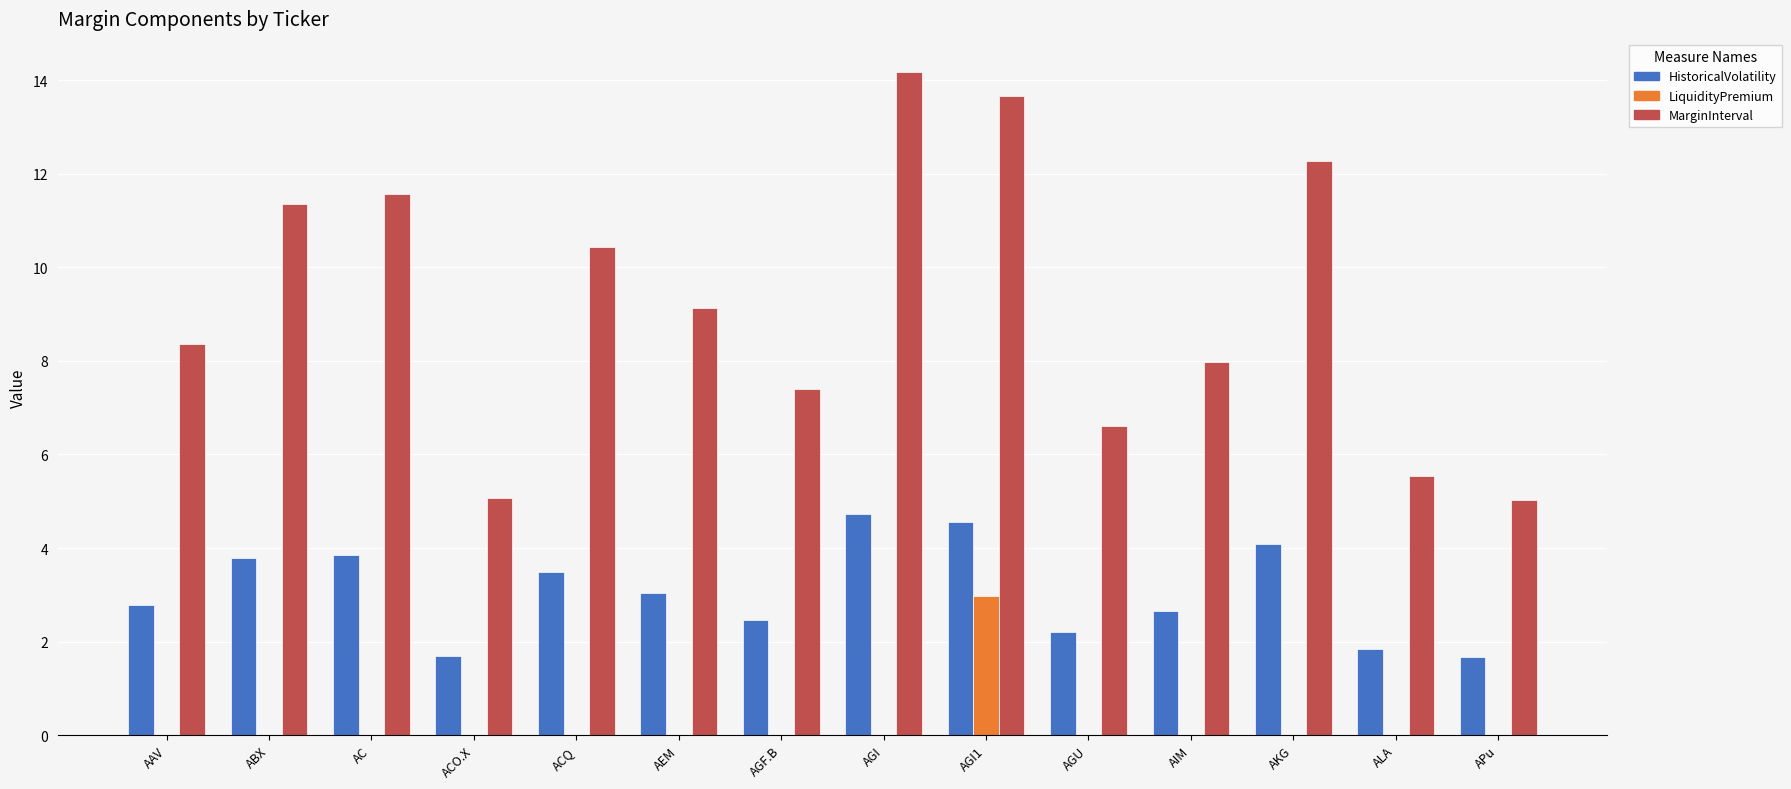

Which category has the highest value across all series?

AGI